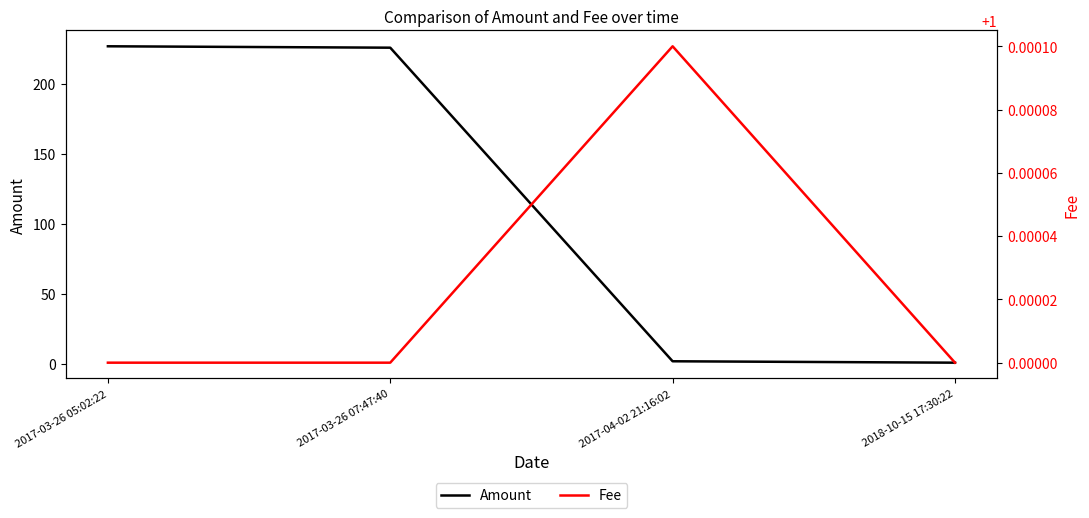

Reading right to left, what are all the values shown in this chart?

Amount: 2018-10-15 17:30:22=1.0	2017-04-02 21:16:02=2.0	2017-03-26 07:47:40=225.6	2017-03-26 05:02:22=226.6
Fee: 2018-10-15 17:30:22=1.0	2017-04-02 21:16:02=1.0	2017-03-26 07:47:40=1.0	2017-03-26 05:02:22=1.0